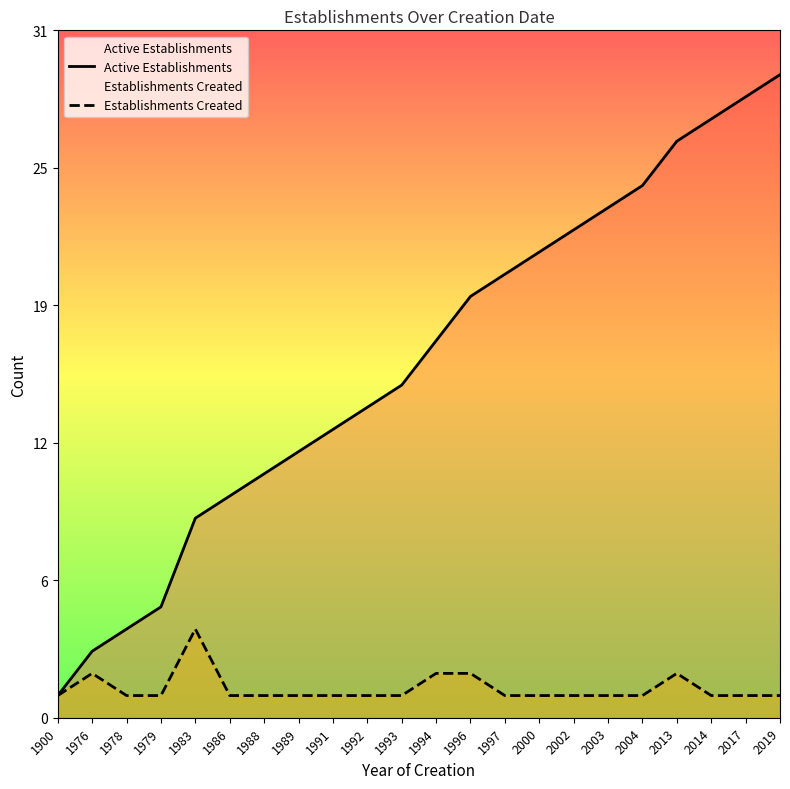

What is the average value of the Establishments Created series?

1